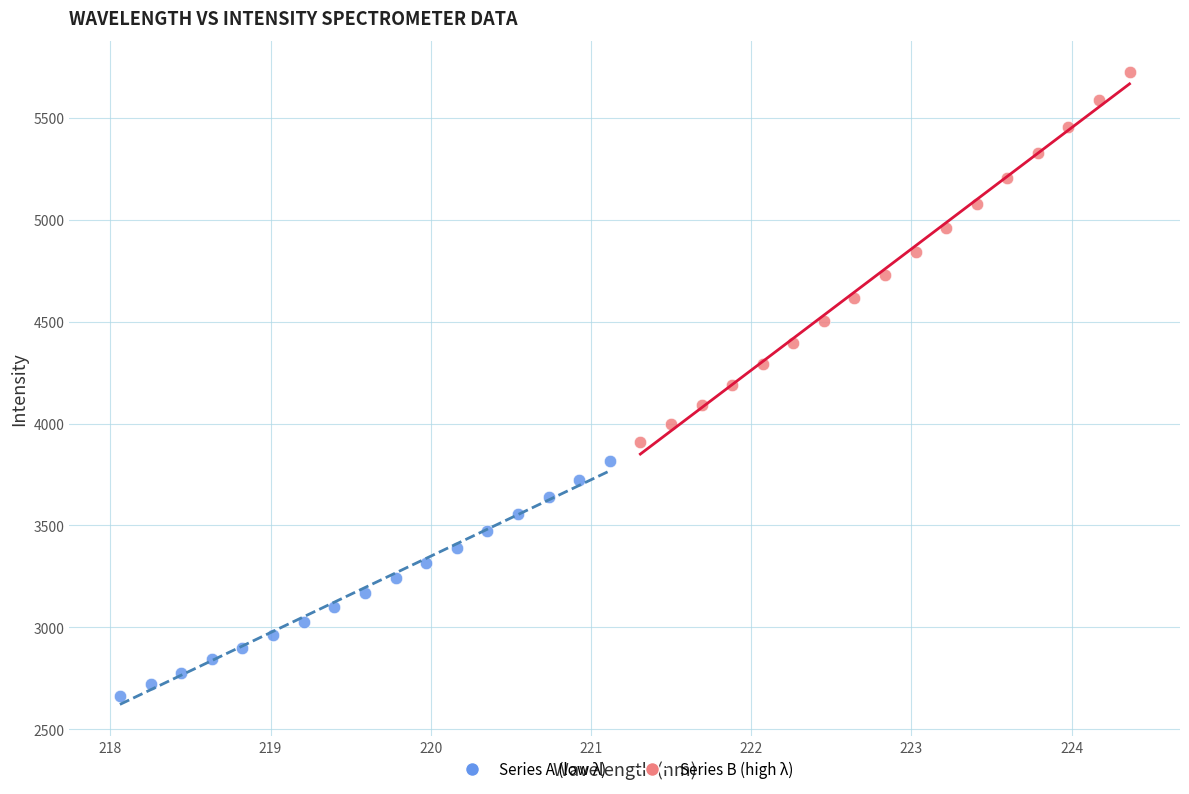

Which series reaches the minimum Y coordinate?

Series A (low λ)